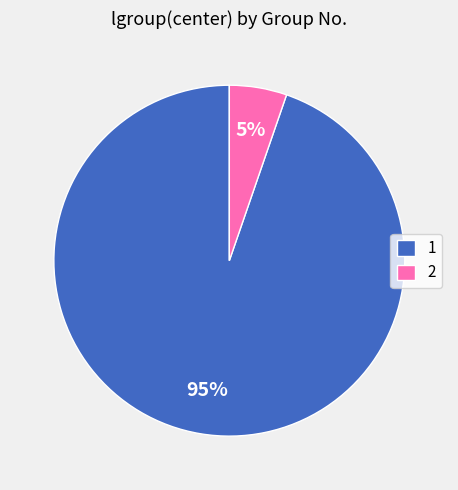

Is 1 the majority of the pie?

Yes